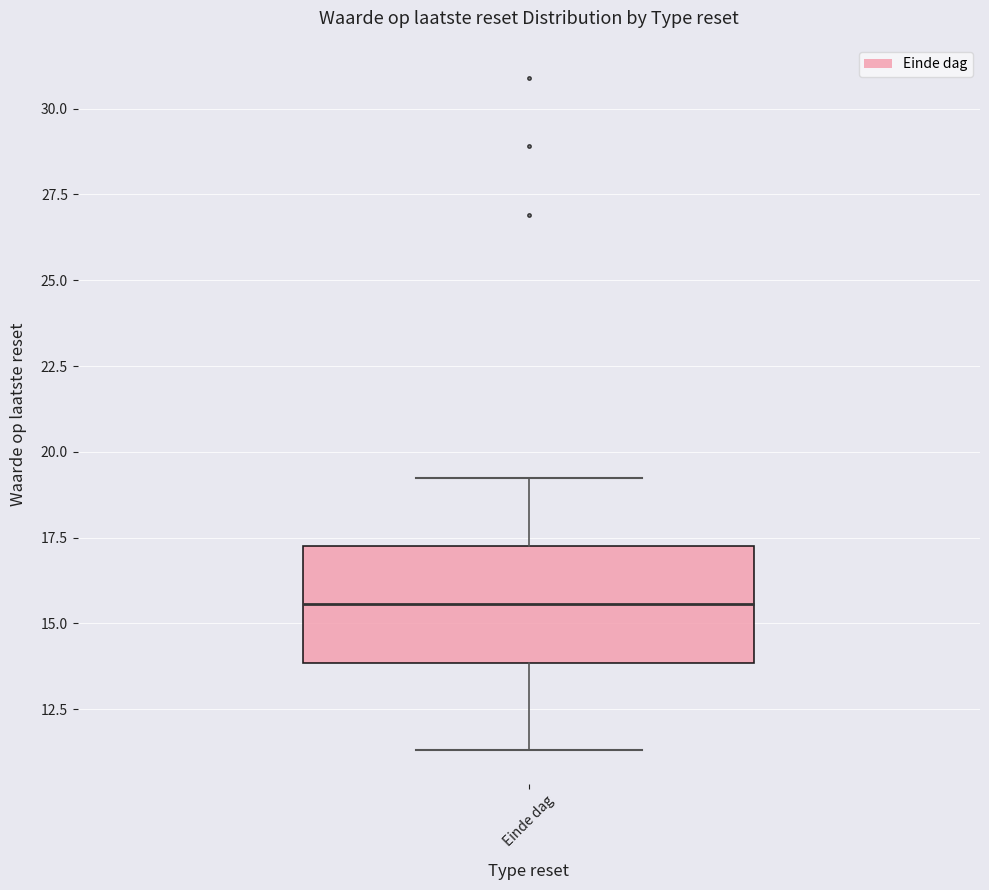

Read this box plot against the y-axis: the position of the median line, the range covered by the box, and the ends of both whiskers. The values are not printed on the chart, so give them approximately, as read against the axis.

median 15.5, box 14.0 to 17.5, whiskers 11.5 to 19.0